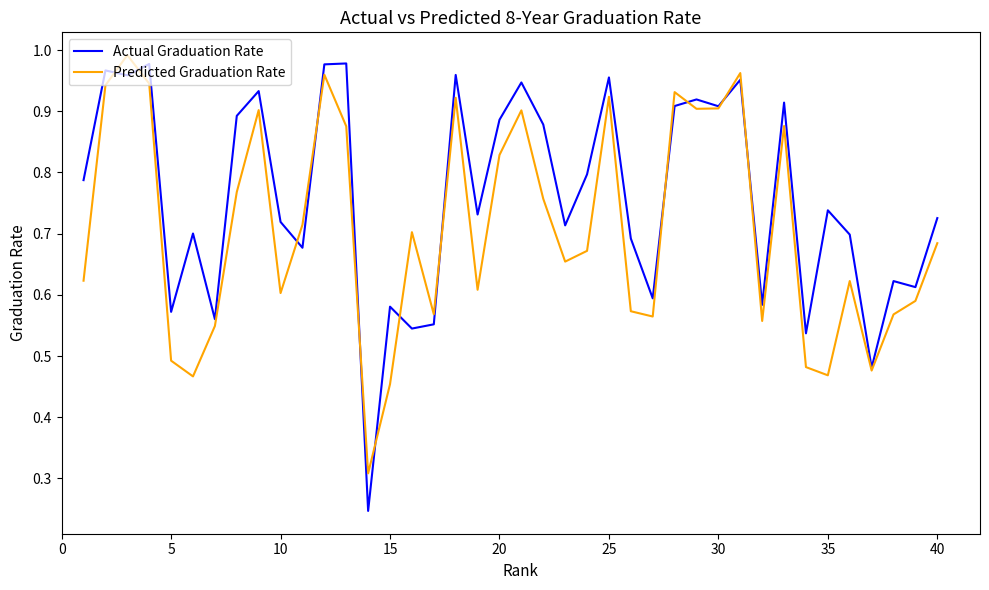

Is this an area chart (filled region under the line)?

No